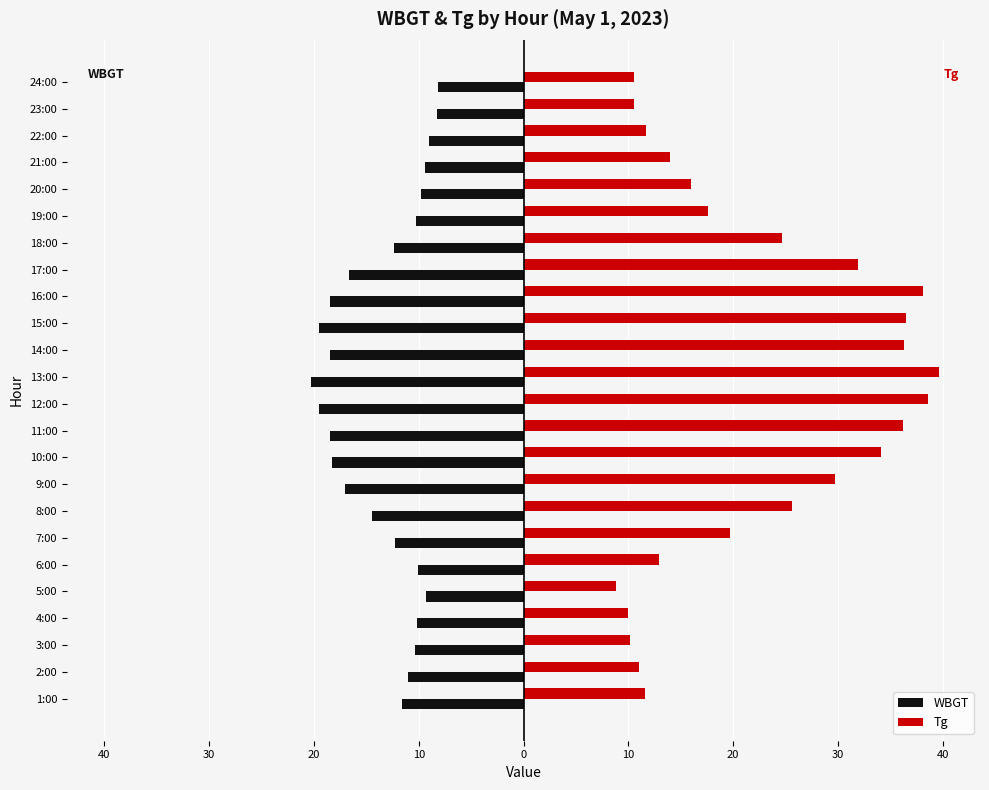

What are all the series names shown in the legend?

WBGT, Tg